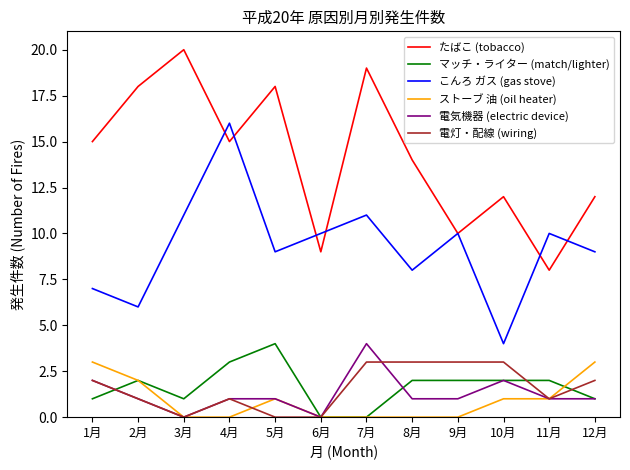

At which category does 電灯・配線 (wiring) reach its first local peak?

4月